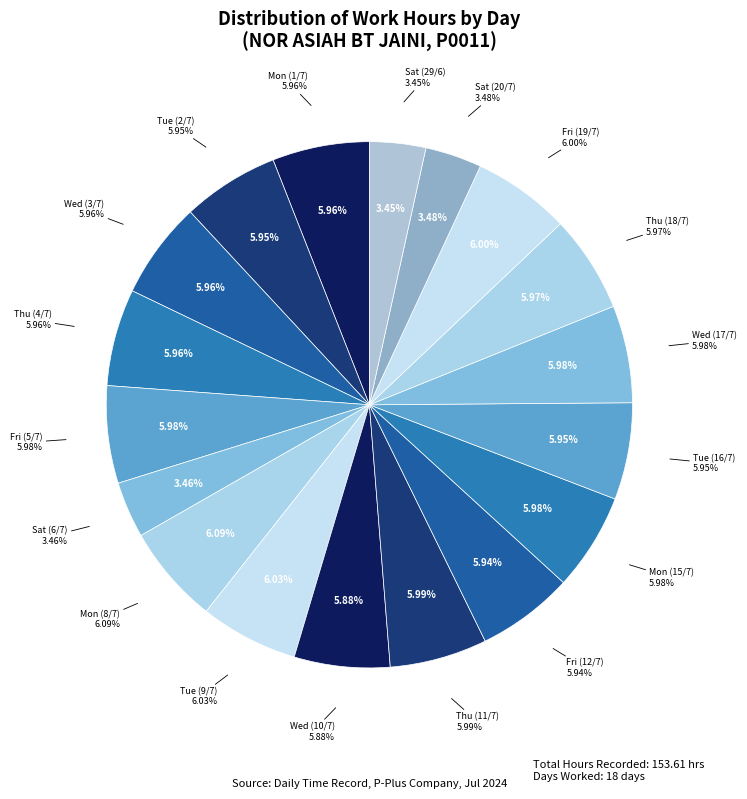

Rank the categories by value from lowest to highest.

Sat (29/6), Sat (6/7), Sat (20/7), Wed (10/7), Fri (12/7), Tue (2/7), Tue (16/7), Wed (3/7), Mon (1/7), Thu (4/7), Thu (18/7), Mon (15/7), Wed (17/7), Fri (5/7), Thu (11/7), Fri (19/7), Tue (9/7), Mon (8/7)